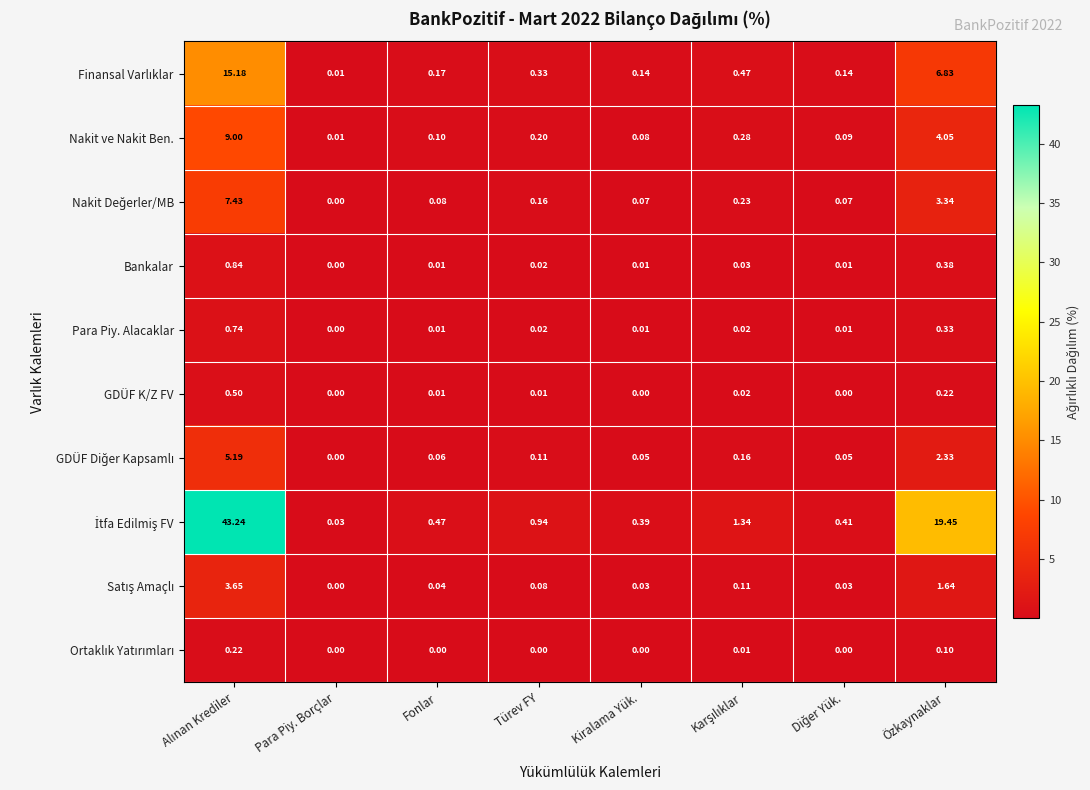

At which label does Bankalar reach its minimum?

Para Piy. Borçlar